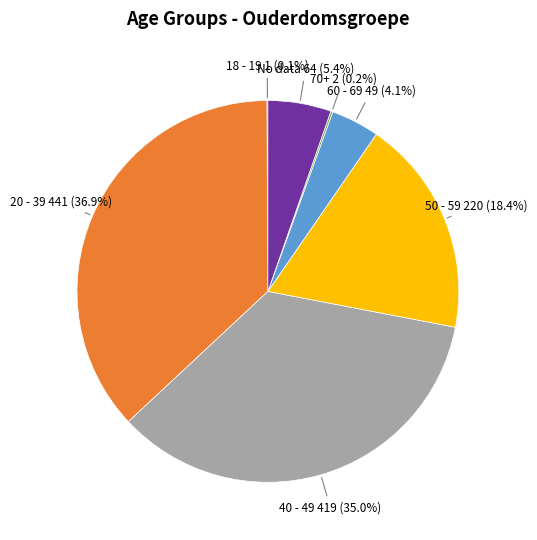

Does any single category account for the majority?

No